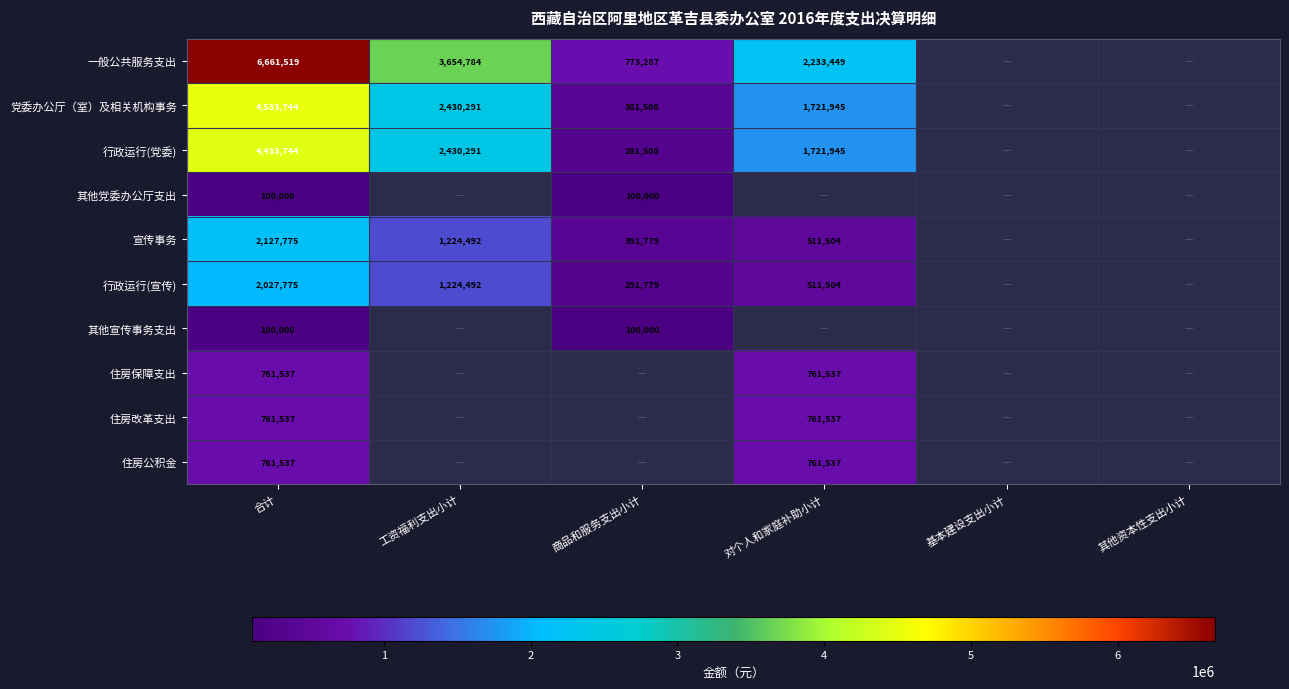

Which category has the lowest value across all series?

合计